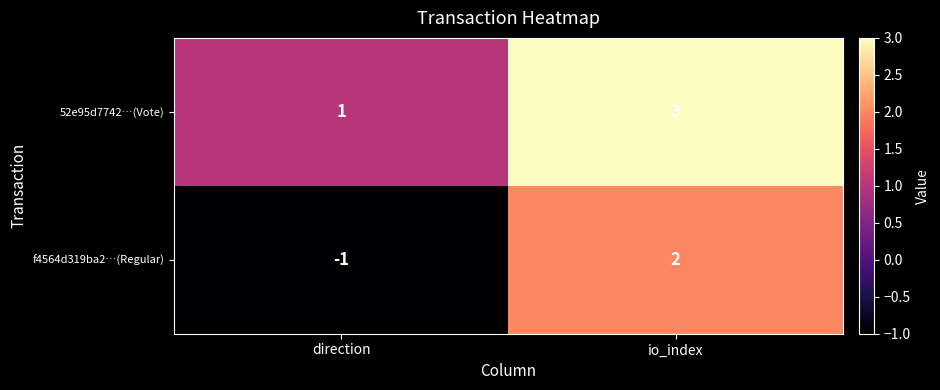

At which label is f4564d319ba2…(Regular) closest to 0?

direction